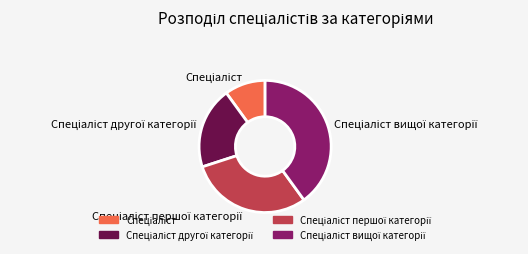

How many segments does this pie chart have?

4